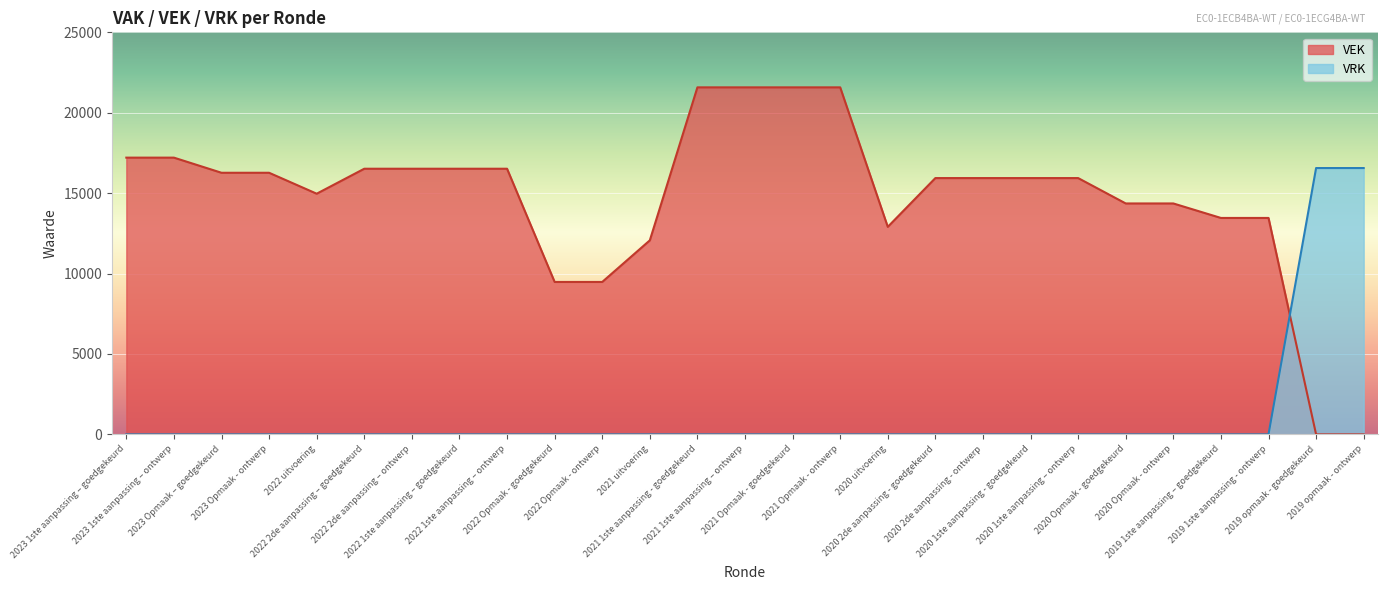

Reading left to right, list all the values displayed in this chart.

VEK: 17209	17209	16268	16268	14966	16519	16519	16519	16519	9479	9479	12066	21579	21579	21579	21579	12905	15938	15938	15938	15938	14360	14360	13459	13459	0	0
VRK: 0	0	0	0	0	0	0	0	0	0	0	0	0	0	0	0	0	0	0	0	0	0	0	0	0	16562	16562